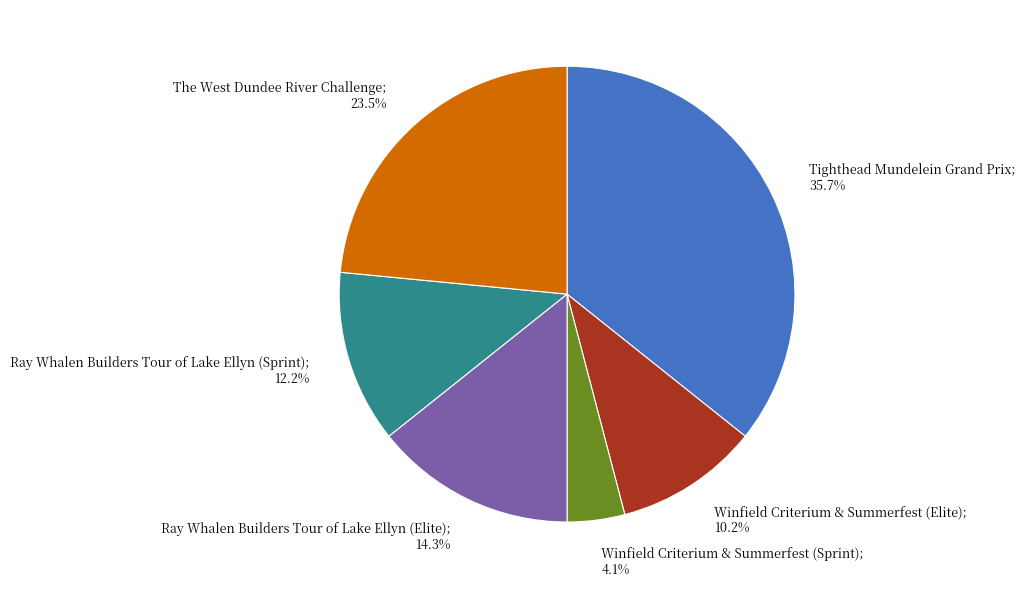

Is there any slice that represents more than half of the pie?

No